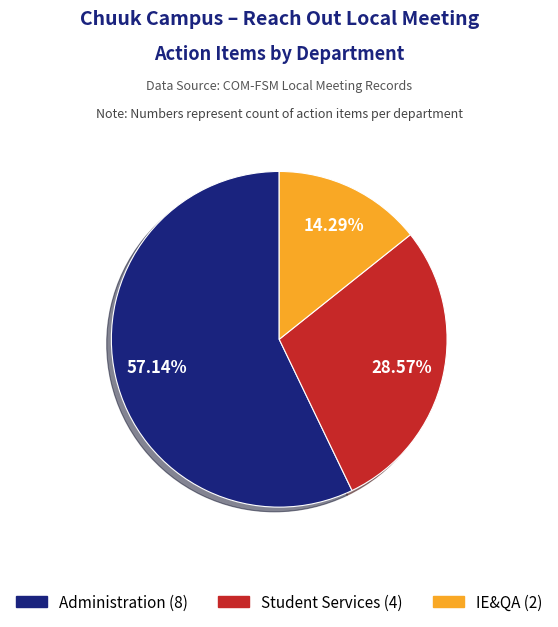

The Administration slice represents 57% of the pie. True or false?

True